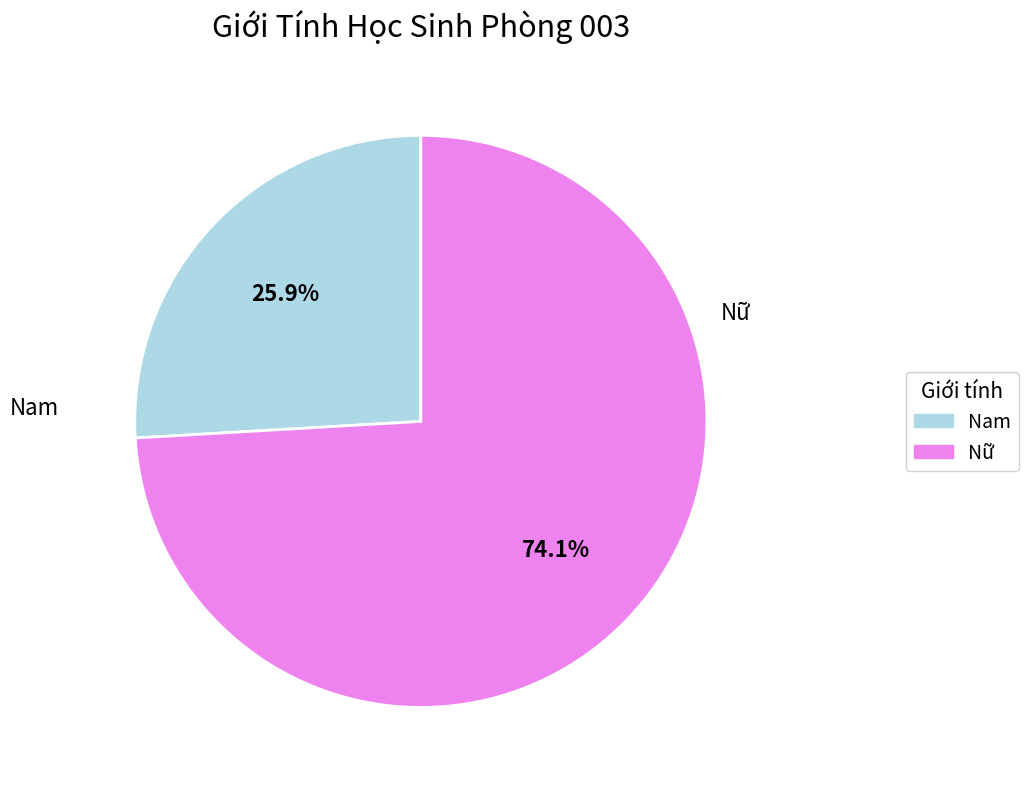

What is the majority slice?

Nữ